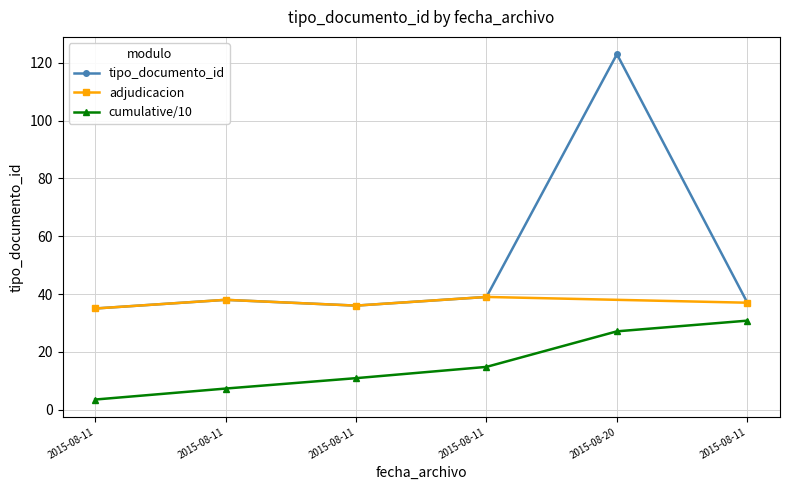

True or false: the data shows 39 at 2015-08-11.

True